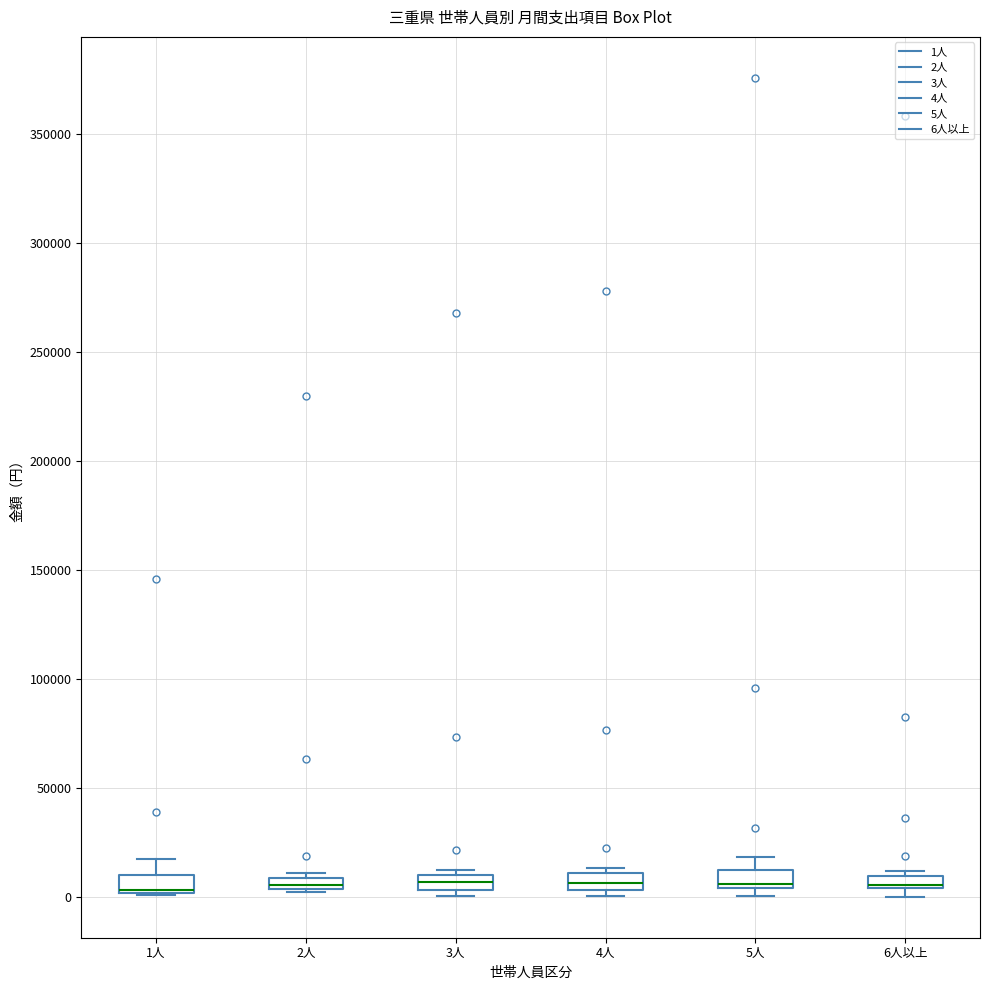

Where is the upper edge of the box for 5人 on the y-axis? The values are not printed on the chart, so give them approximately, as read against the axis.

10000